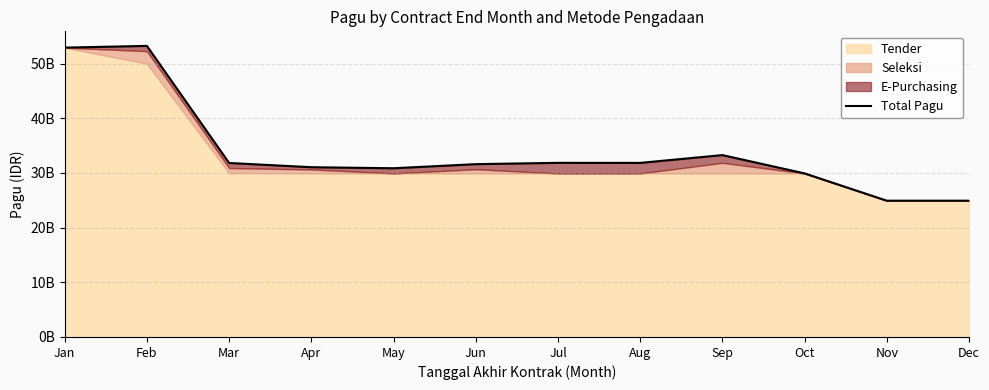

What is the sum of the values at Aug and Jun?

63452000000